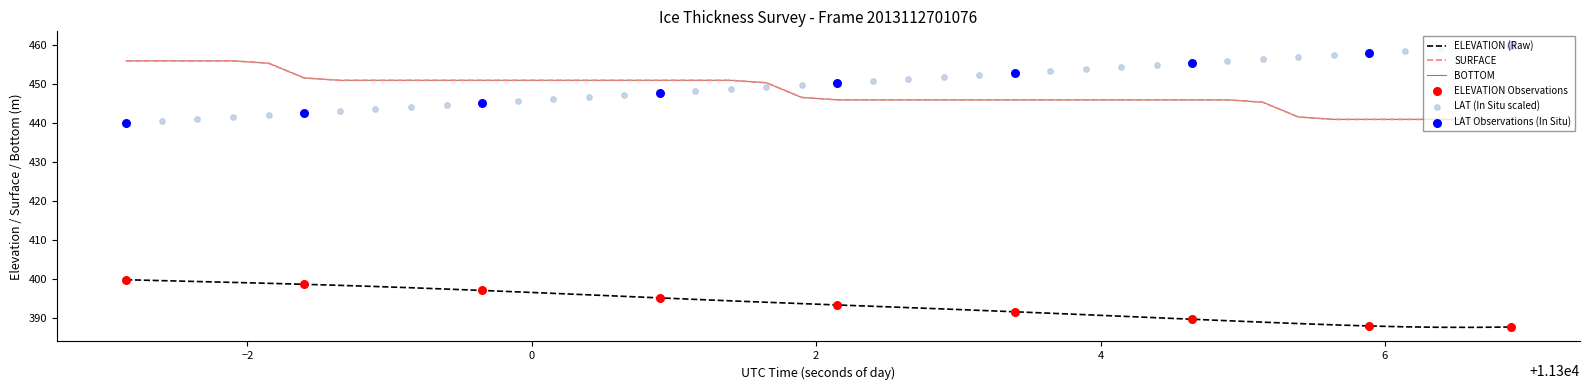

At which category is the sum across all series the highest?

2